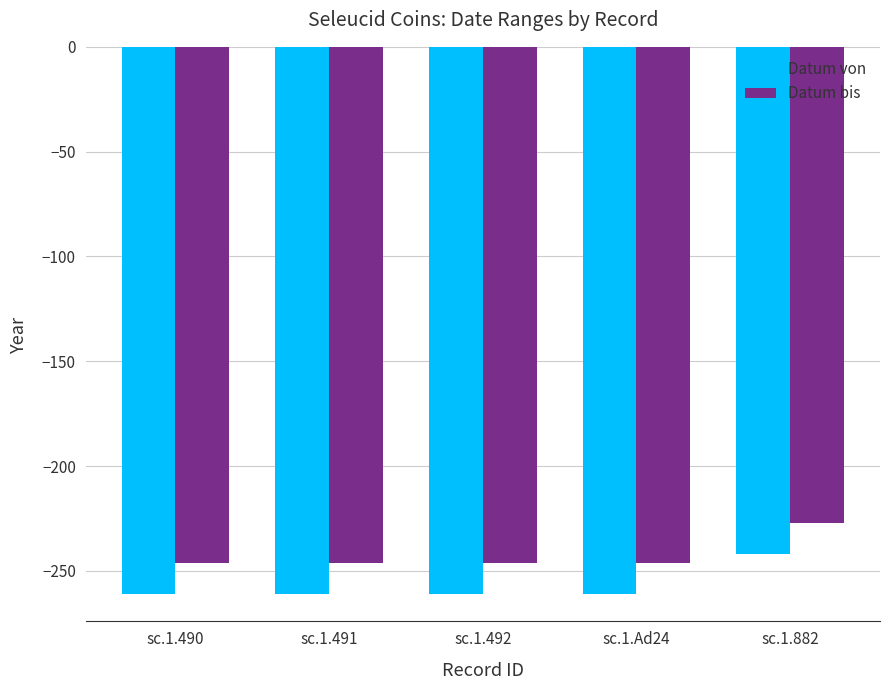

Which category has the highest value in the Datum von series?

sc.1.882